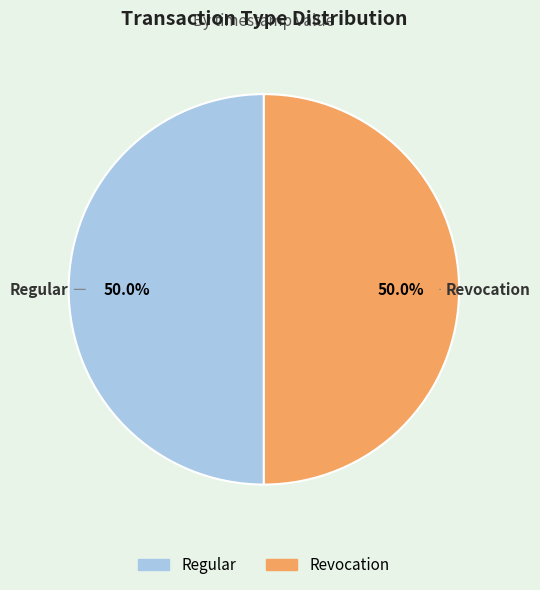

True or false: Regular accounts for 61% of the total.

False